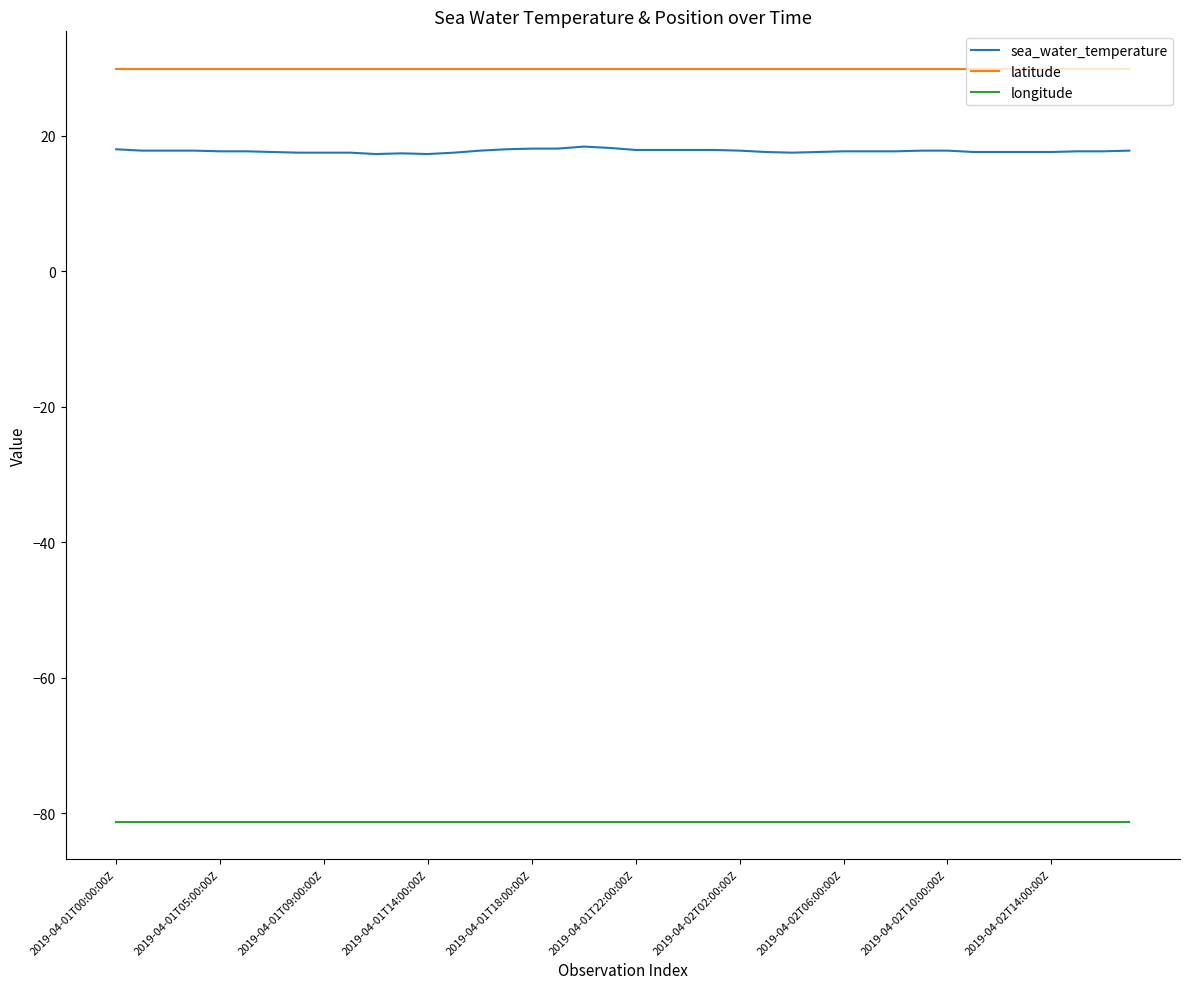

True or false: sea_water_temperature and longitude cross at least once.

False